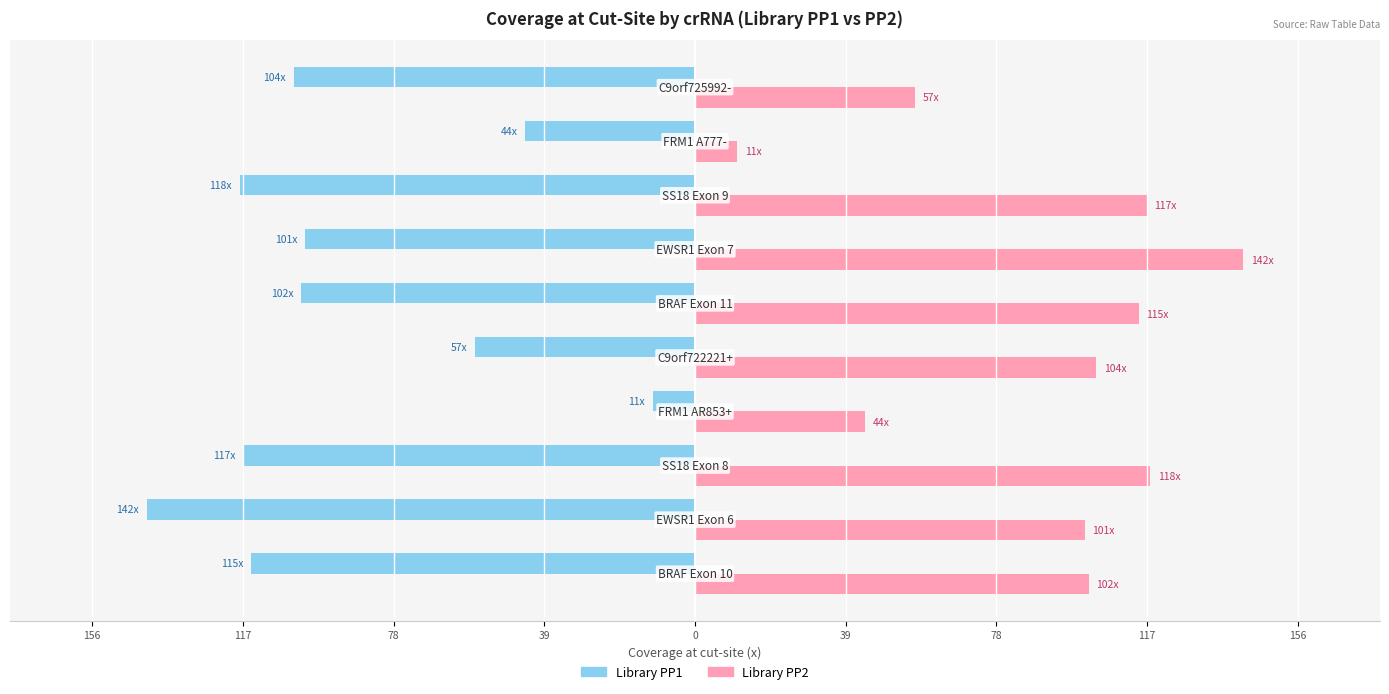

What are all the series names shown in the legend?

Library PP1, Library PP2